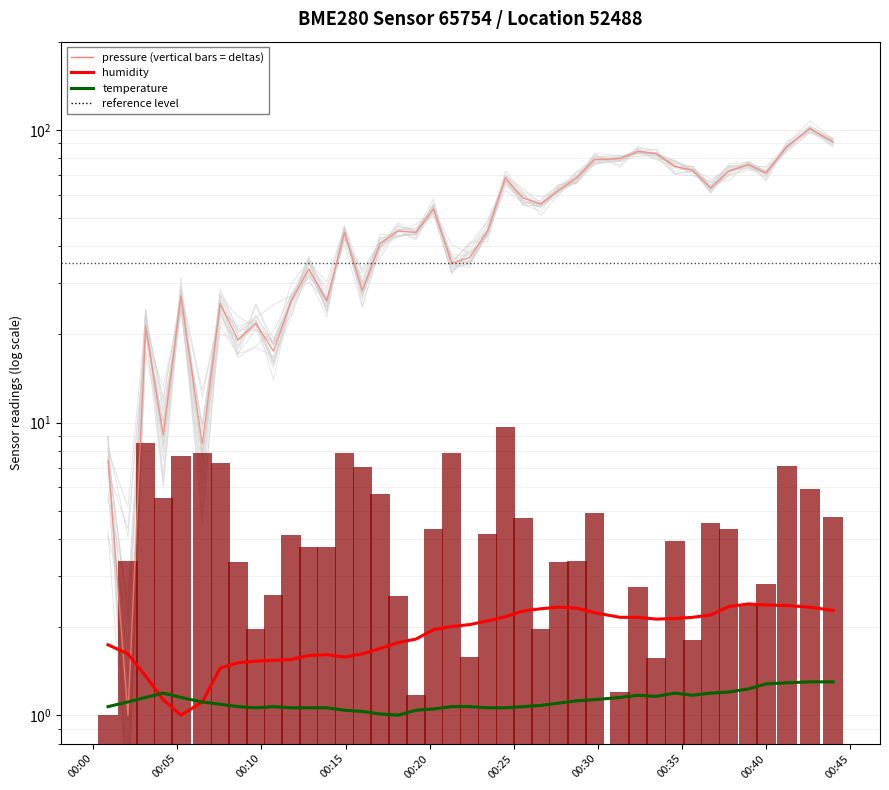

Is the value of temperature at 00:15 greater than the value of pressure at 25?

No